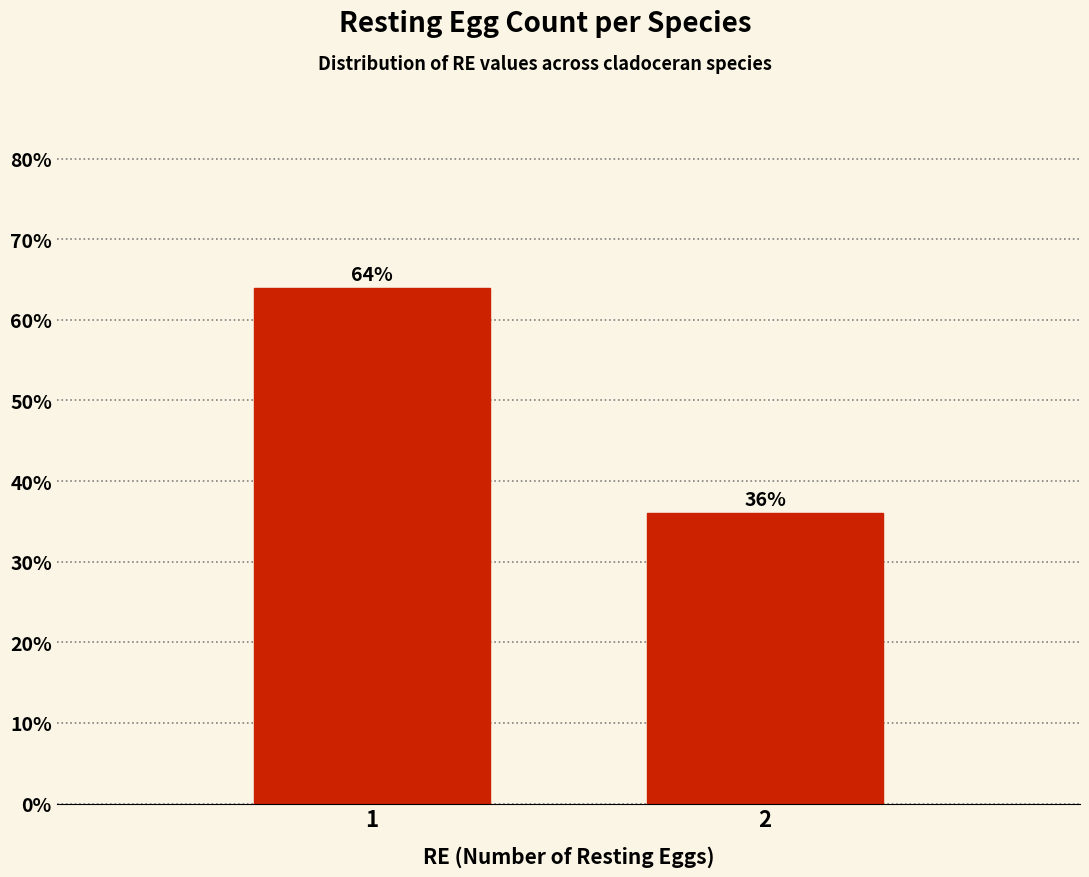

Reading left to right, what are all the values shown in this chart?

1=64	2=36